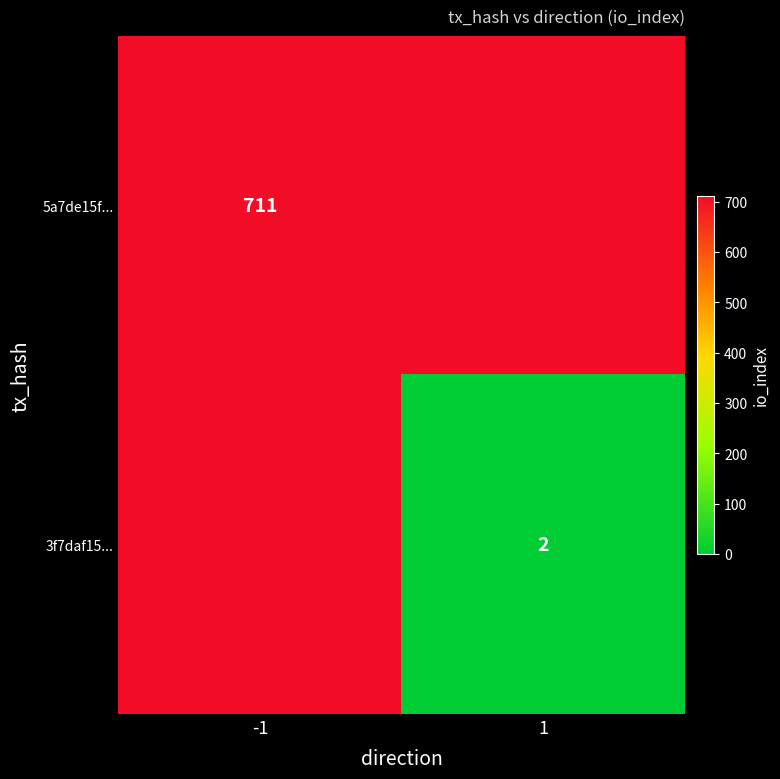

Is it true that 5a7de15f... equals 711 at -1?

True